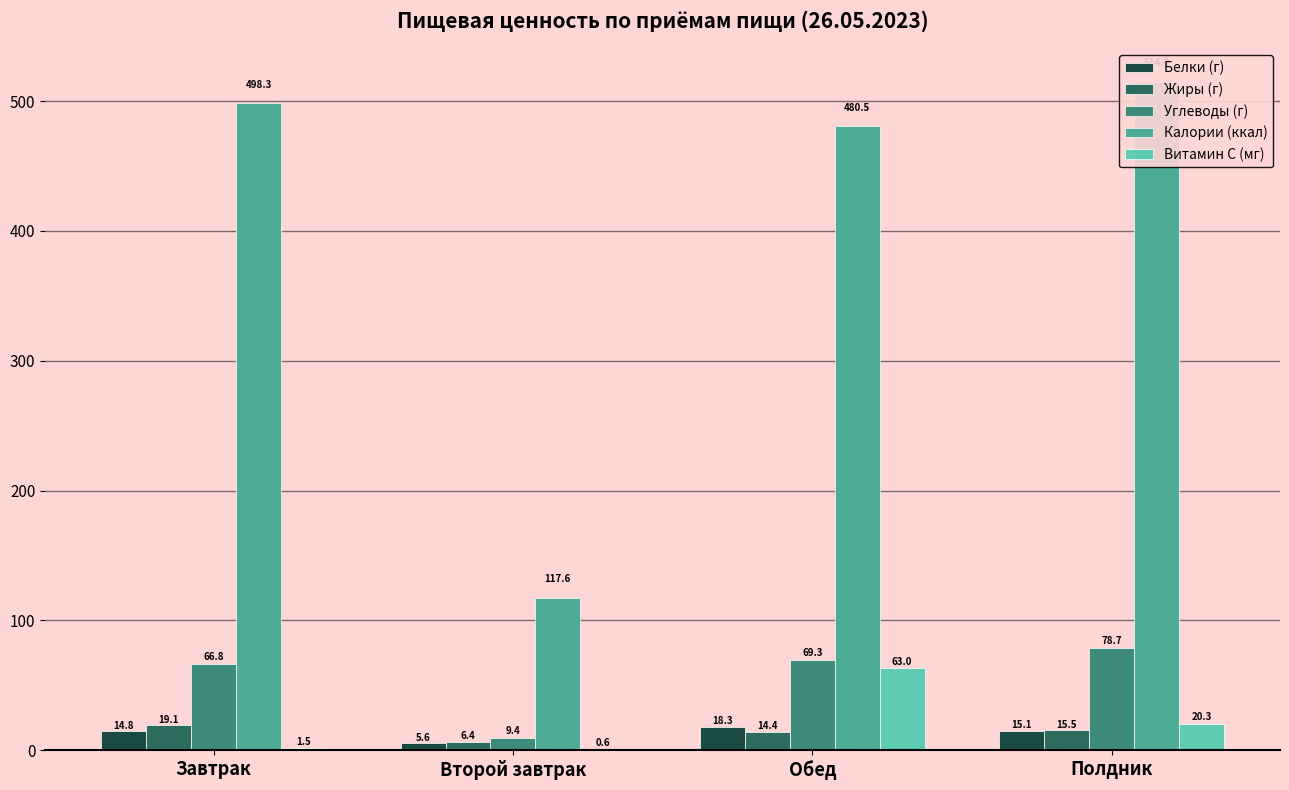

Which series has the widest spread of values?

Калории (ккал)